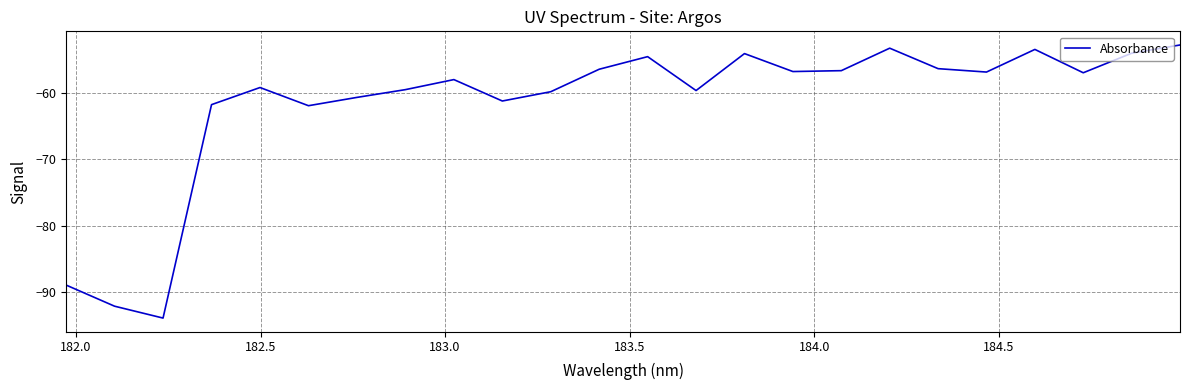

What is the maximum value shown in the chart?

-52.8